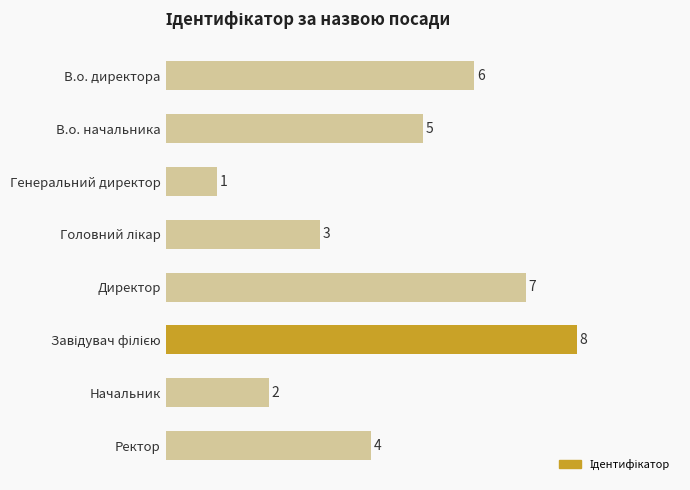

Reading top to bottom, extract all data points from this chart.

6	5	1	3	7	8	2	4